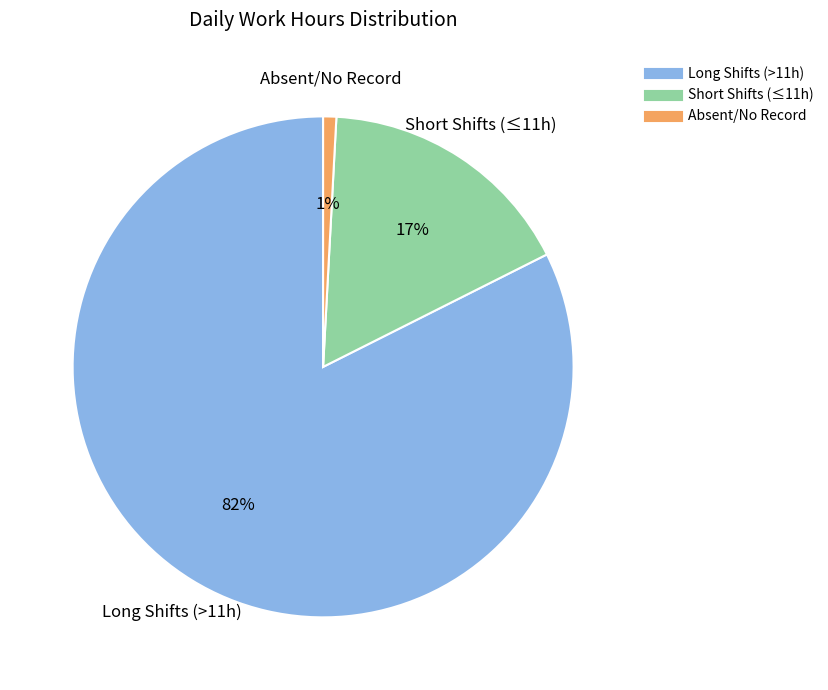

Is there a majority slice in this chart?

Yes